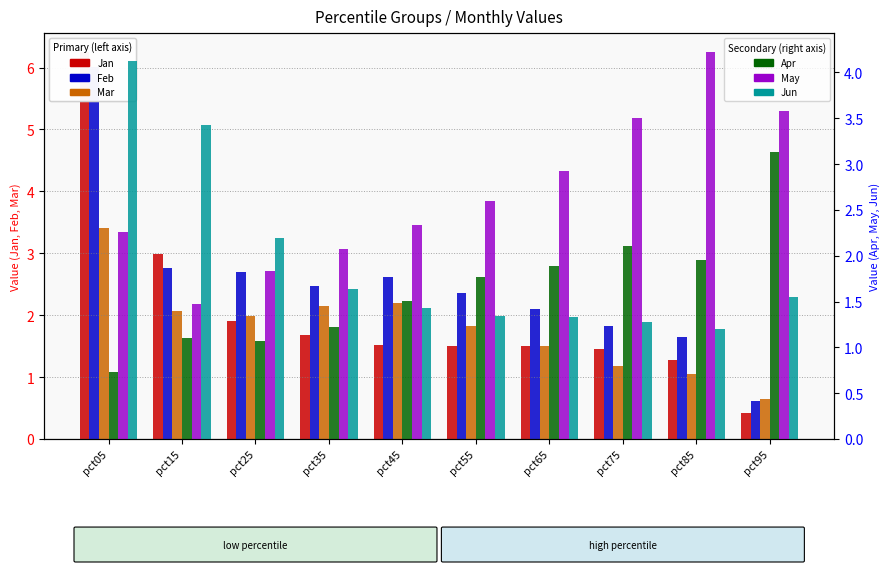

True or false: Feb has a value of 2.7 at pct25.

True